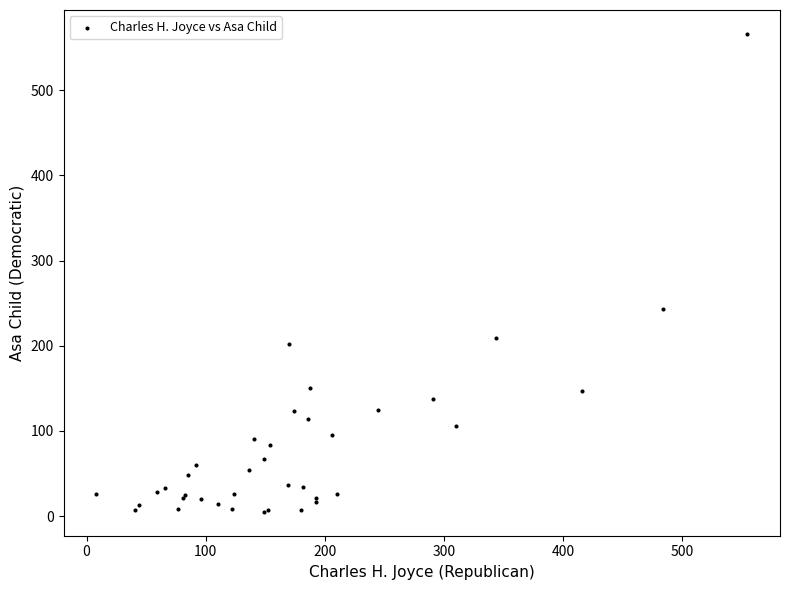

What Y value in the scatter plot is closest to 285?

243